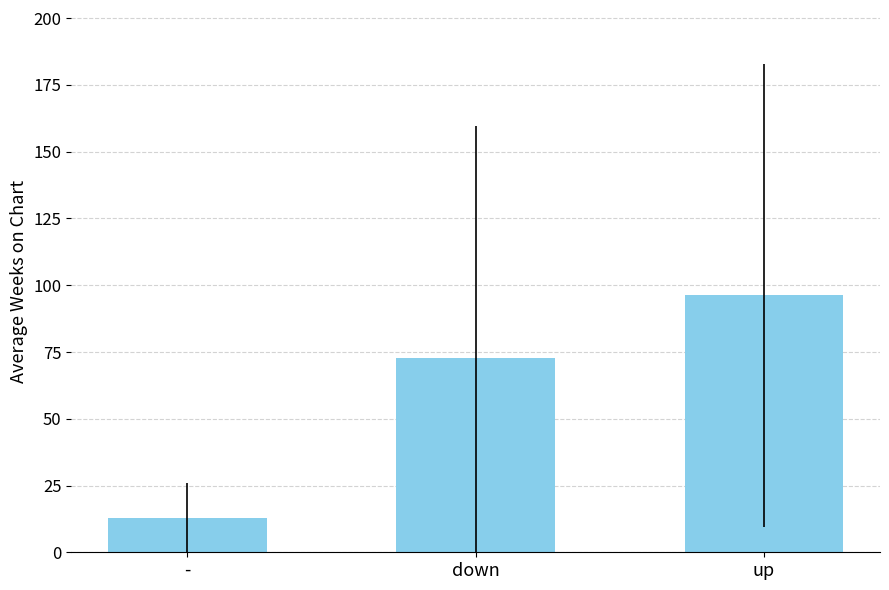

What is the difference between the values at - and up?

83.4